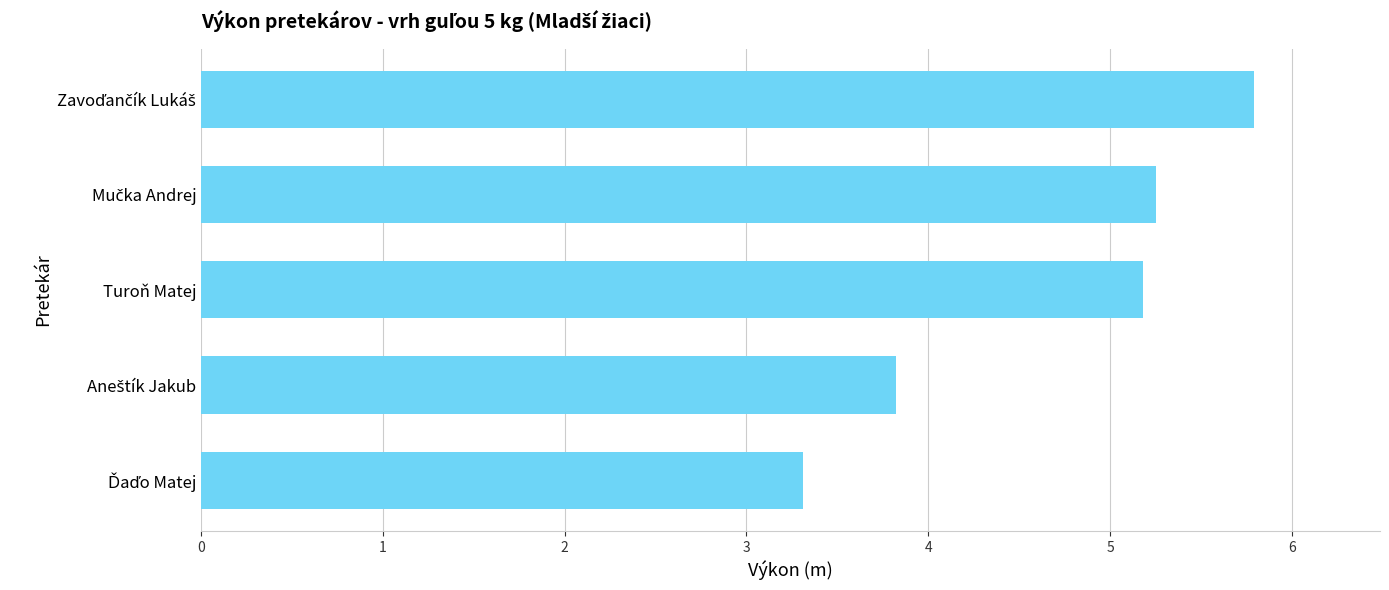

What is the smallest value displayed?

3.3